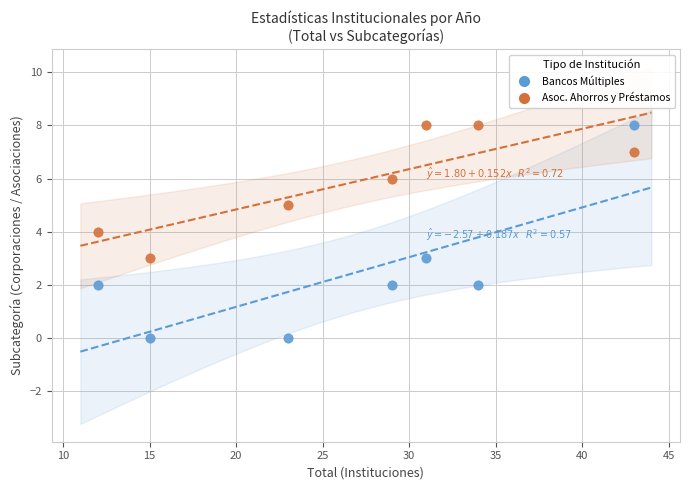

Across all data points, what is the range of Y values (max minus min)?

8